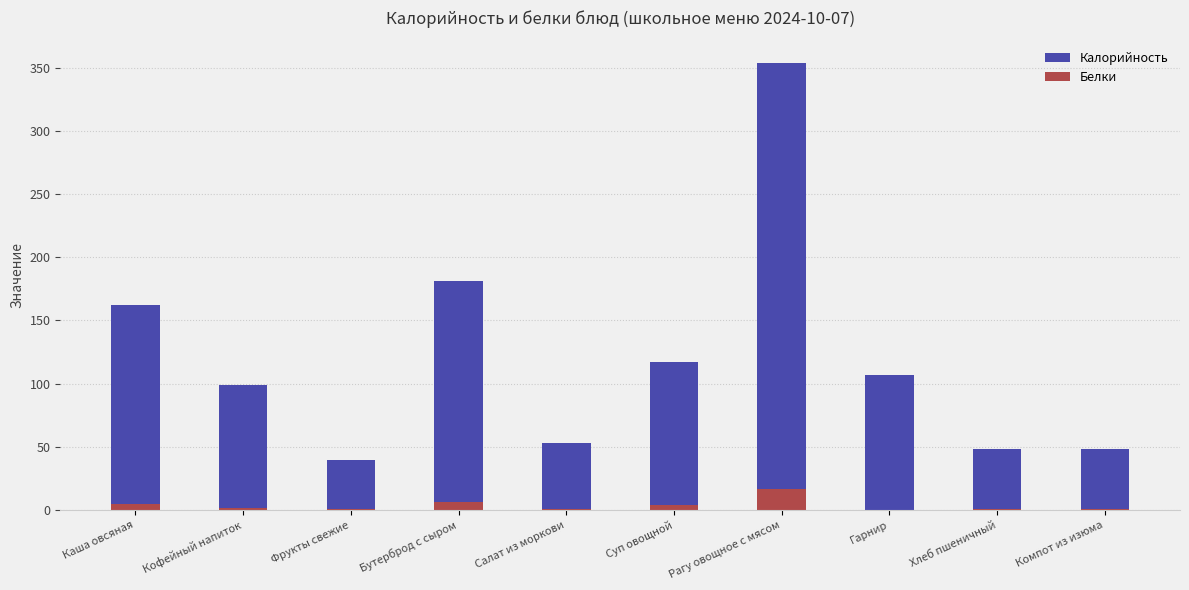

What is the value of the Калорийность bar at the 2nd from the left?

99.0